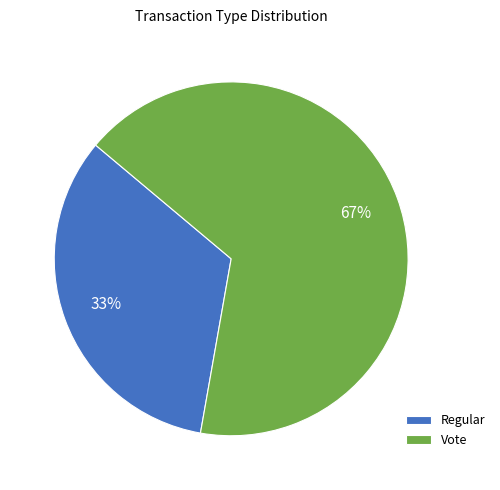

Does any single category account for the majority?

Yes